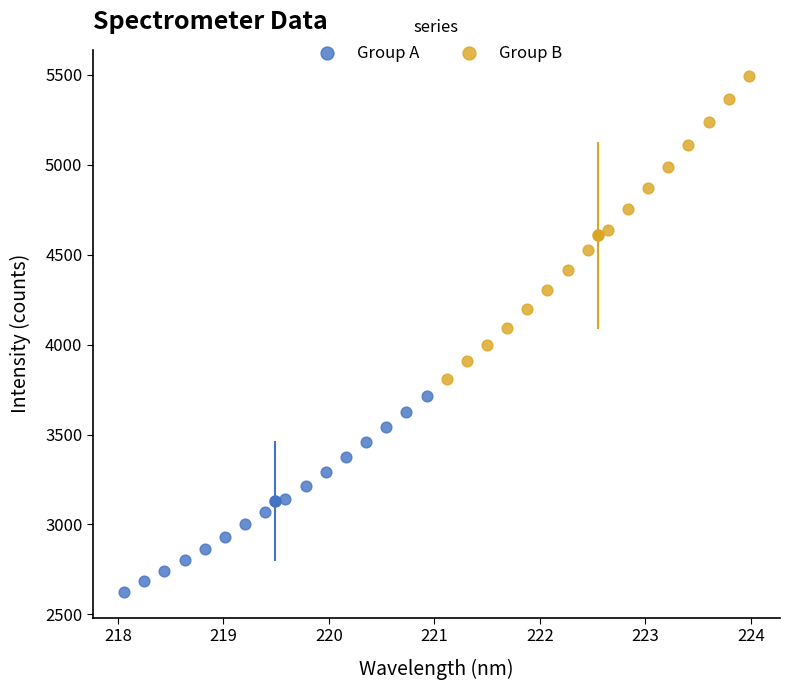

Which series contains the lowest Y value?

Group A